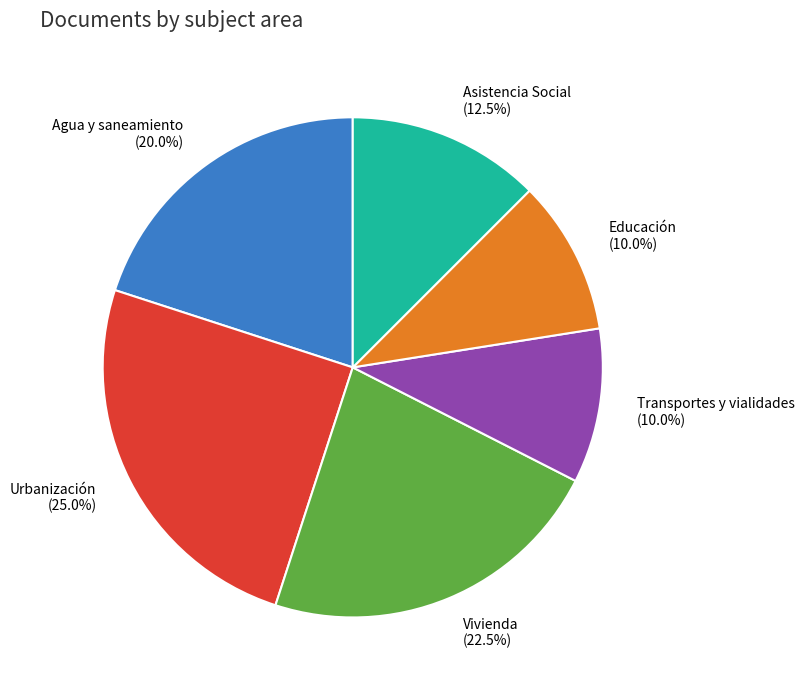

To the nearest percent, what is the combined percentage of Agua y saneamiento and Educación?

30%